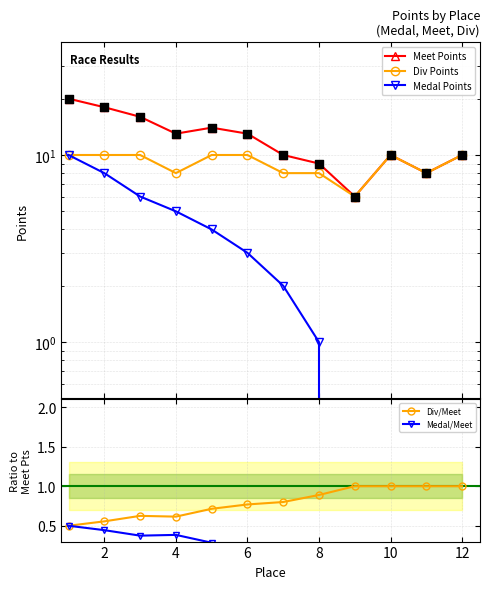

What are all the series names shown in the legend?

Meet Points, Div Points, Medal Points, Div/Meet, Medal/Meet